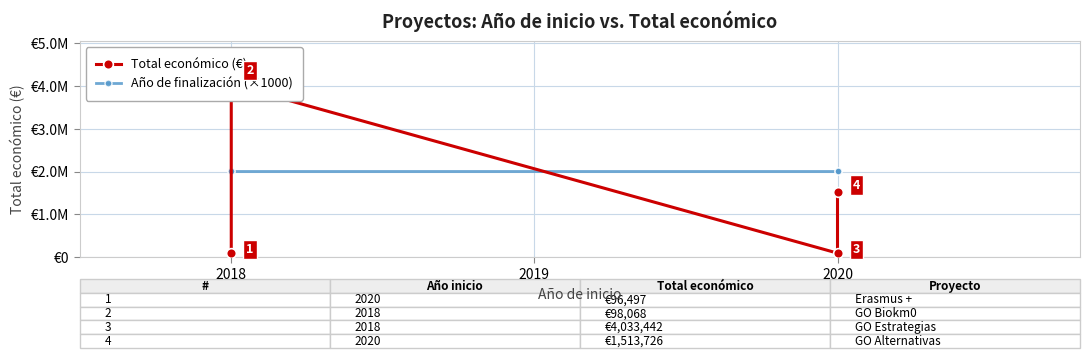

True or false: Año de finalización (×1000) has more than 0 interior local peaks.

False